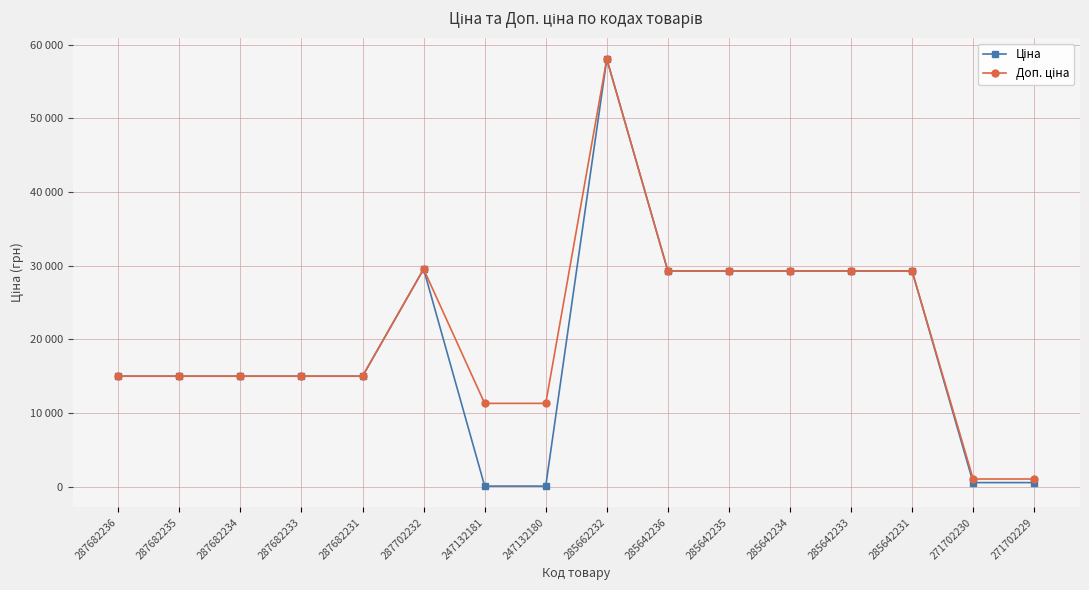

Does the chart have visible grid lines?

Yes